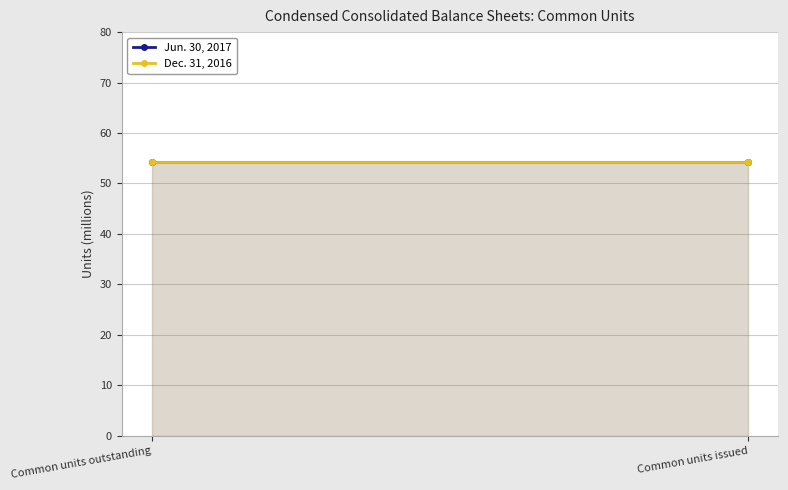

At which category does the chart reach its minimum across all series?

Common units outstanding